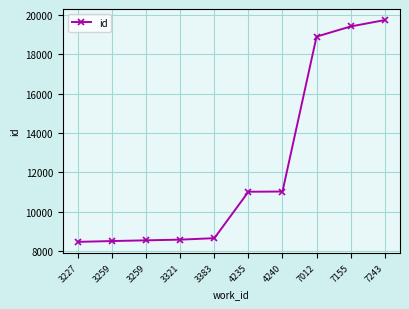

Where is the data nearest to the value 14108?

4240